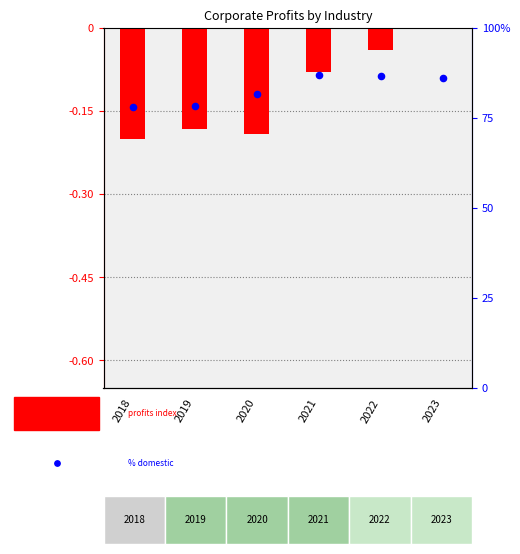

Which series has the widest spread of Y values?

% domestic of total